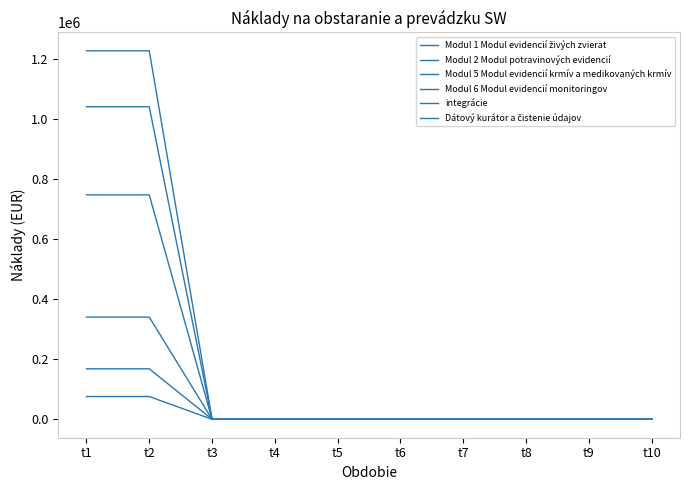

True or false: Modul 2 Modul potravinových evidencií and Dátový kurátor a čistenie údajov intersect in this chart.

False